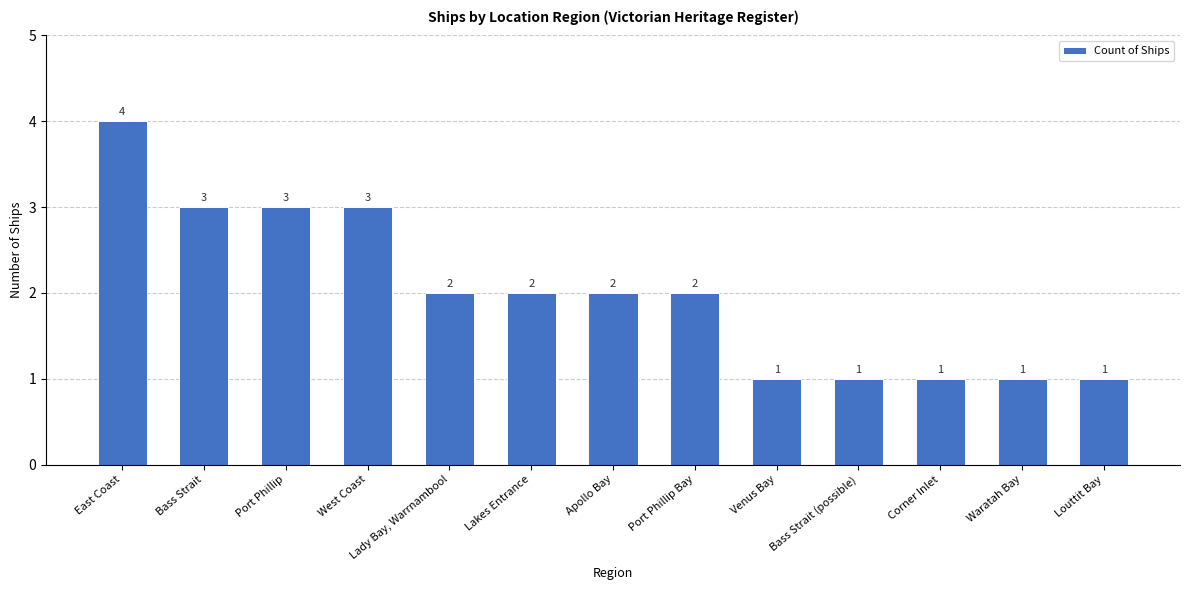

Which label corresponds to the largest value in the chart?

East Coast